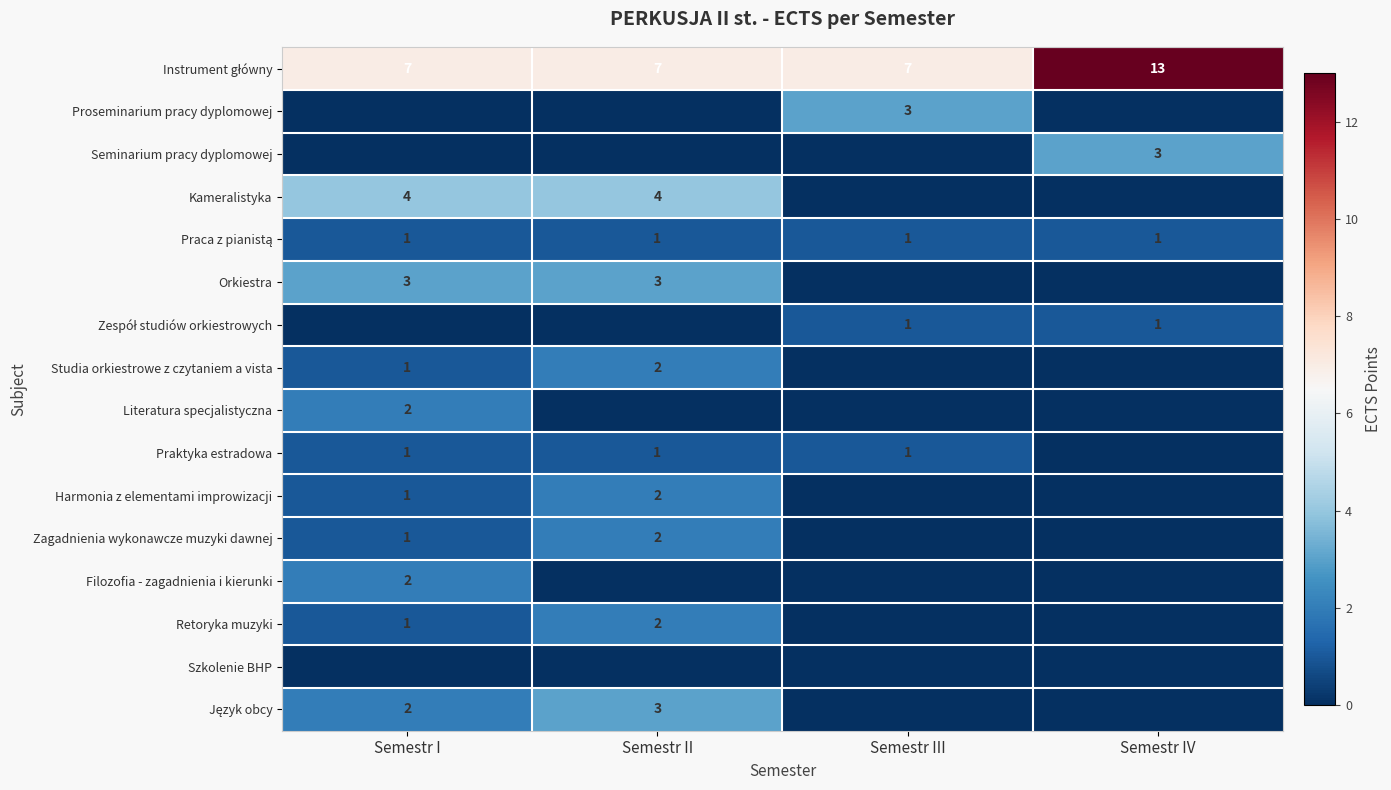

The Praktyka estradowa series shows 1 at Semestr II. True or false?

True